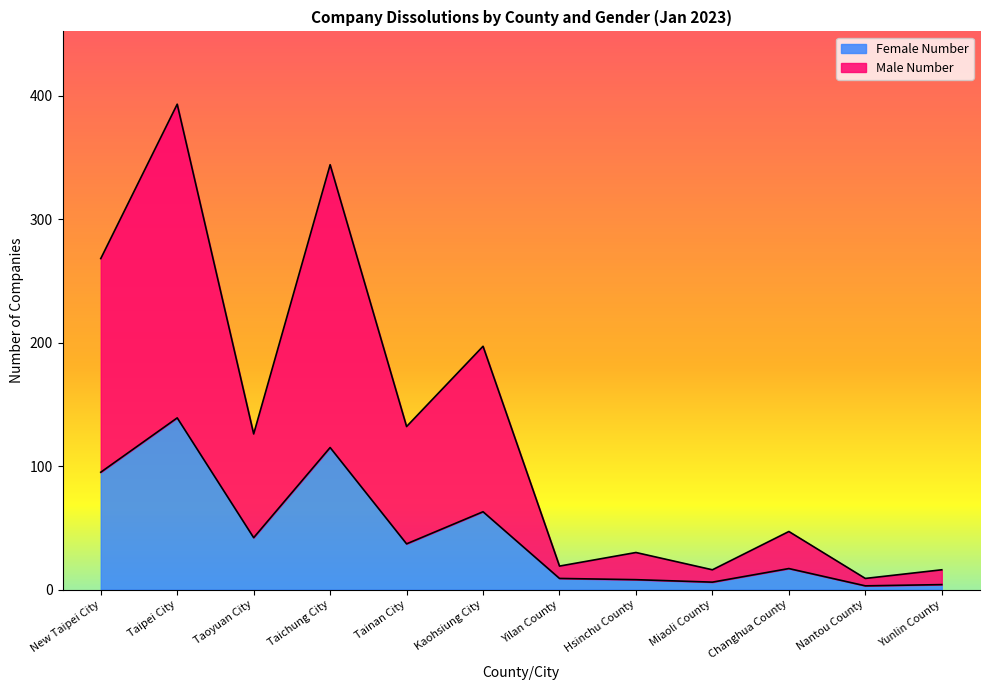

Which category has the lowest value across all series?

Nantou County